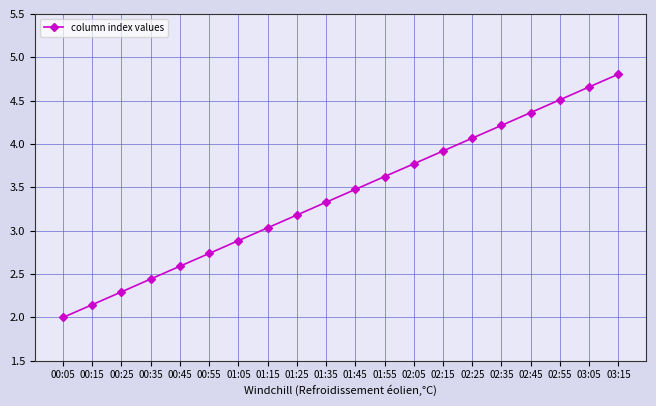

Is it true that the value at 01:05 is 2.9?

True